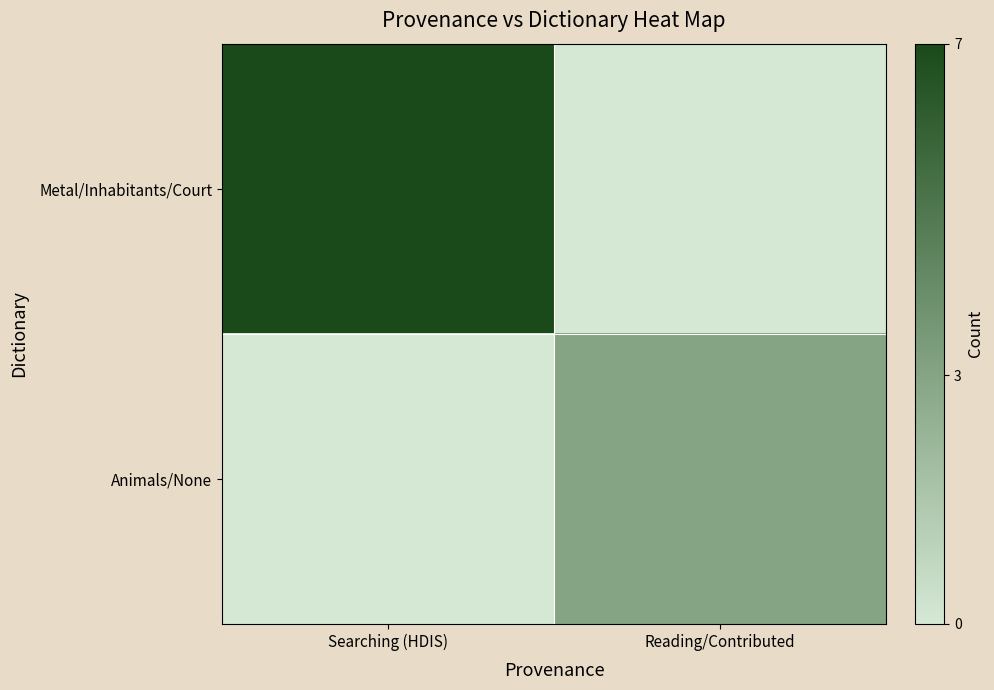

Which series has the largest total across all categories?

Metal/Inhabitants/Court